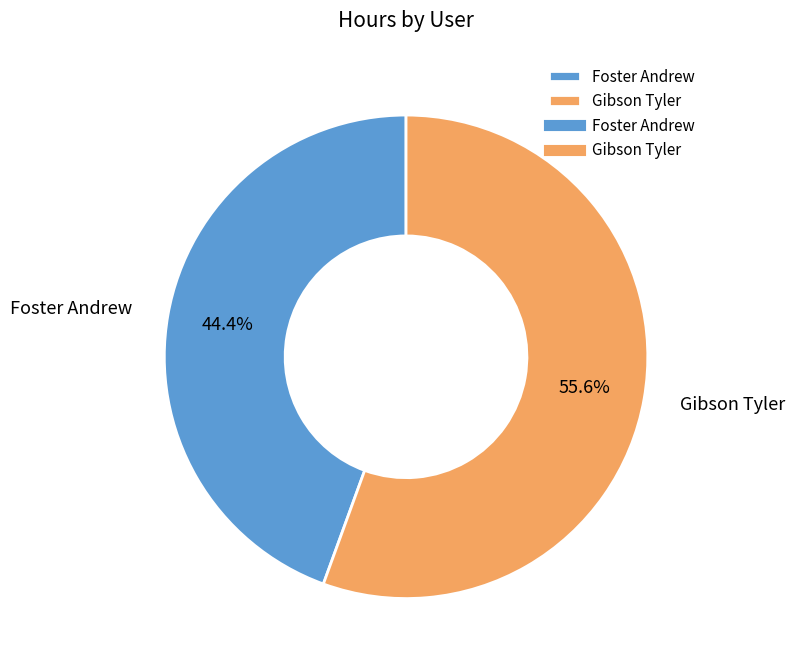

The Gibson Tyler slice represents 66% of the pie. True or false?

False